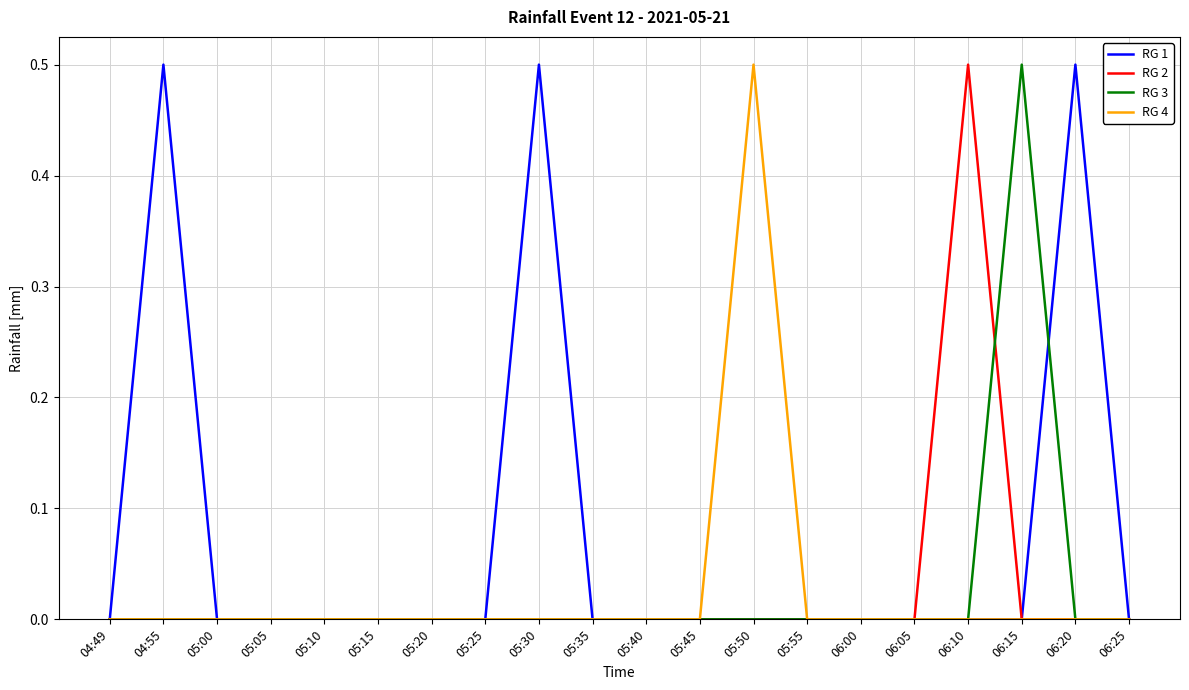

The RG 2 series shows 0.3 at 06:15. True or false?

False